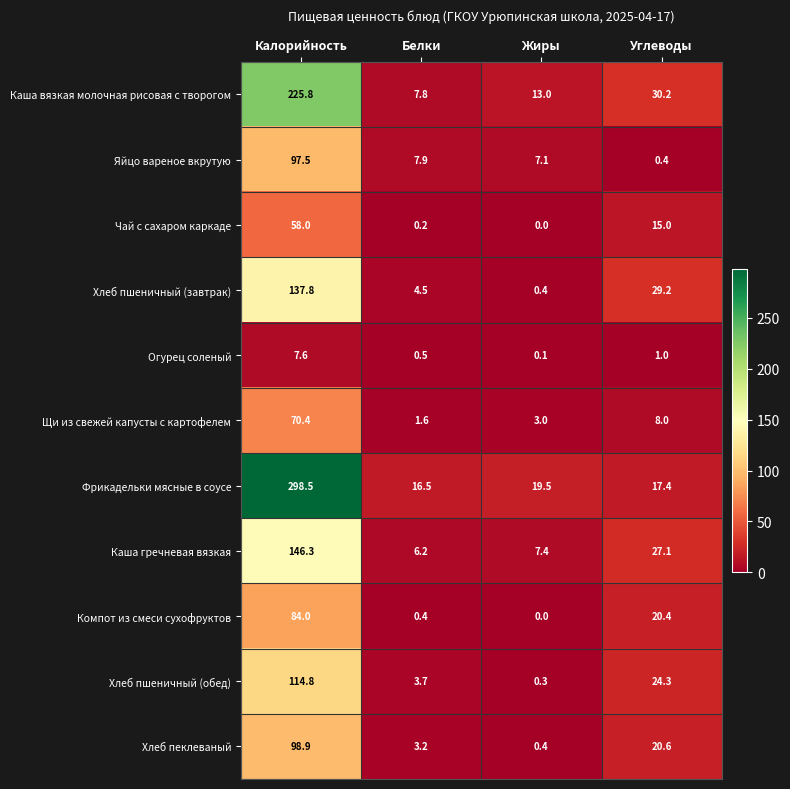

At which label does Огурец соленый first exceed 1?

Калорийность